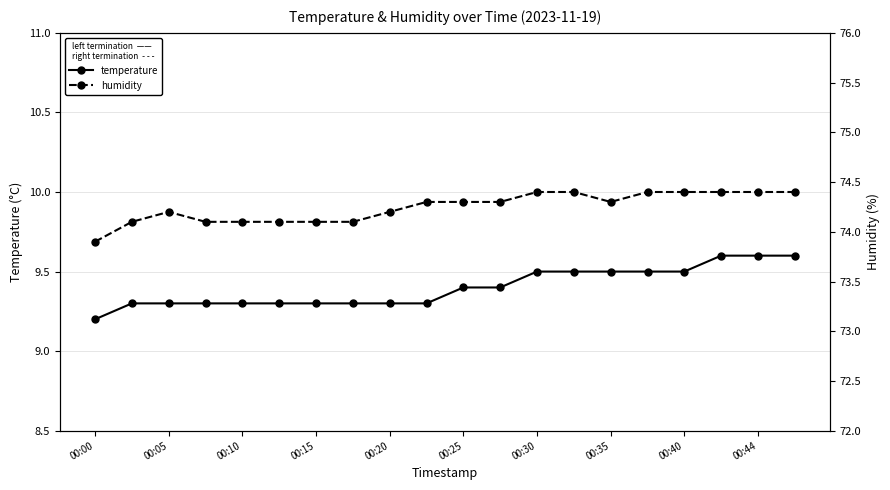

Count the number of data series in this chart.

2